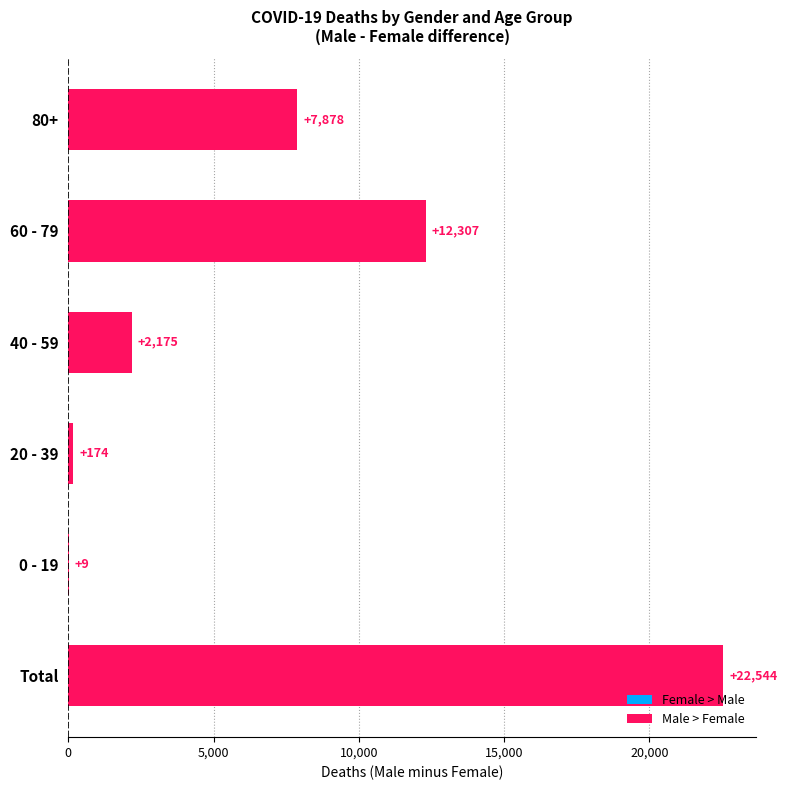

What is the sum of the values at 80+ and 0 - 19?

7887